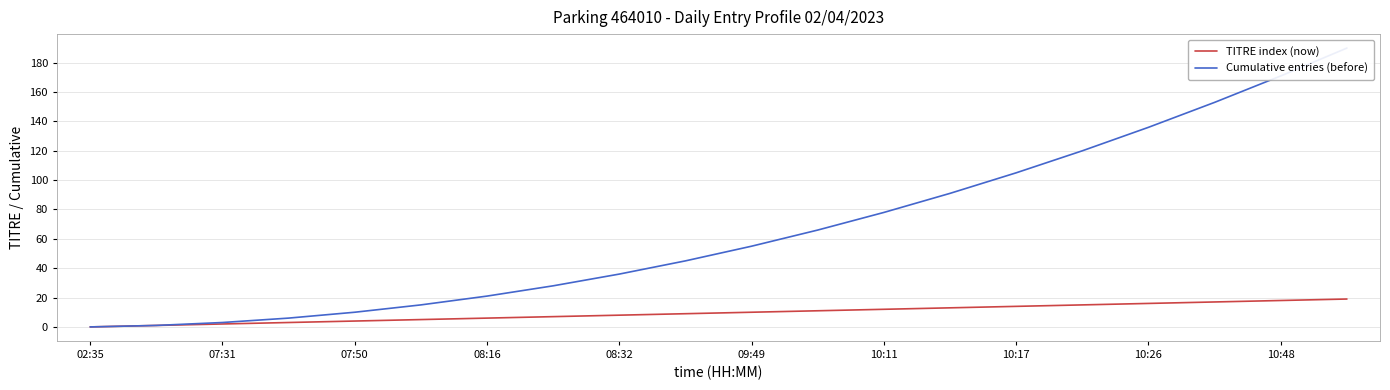

True or false: TITRE index (now) has a value of 11 at 17.

False